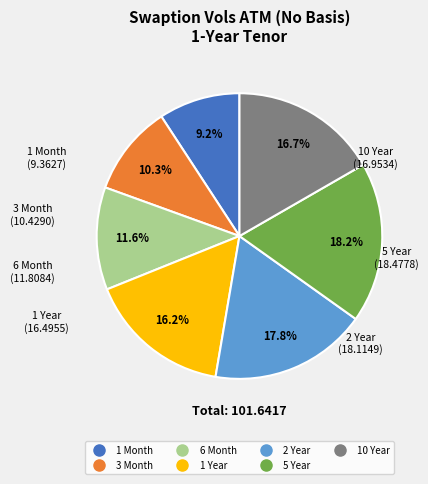

Which category has the smallest portion of the pie?

1 Month